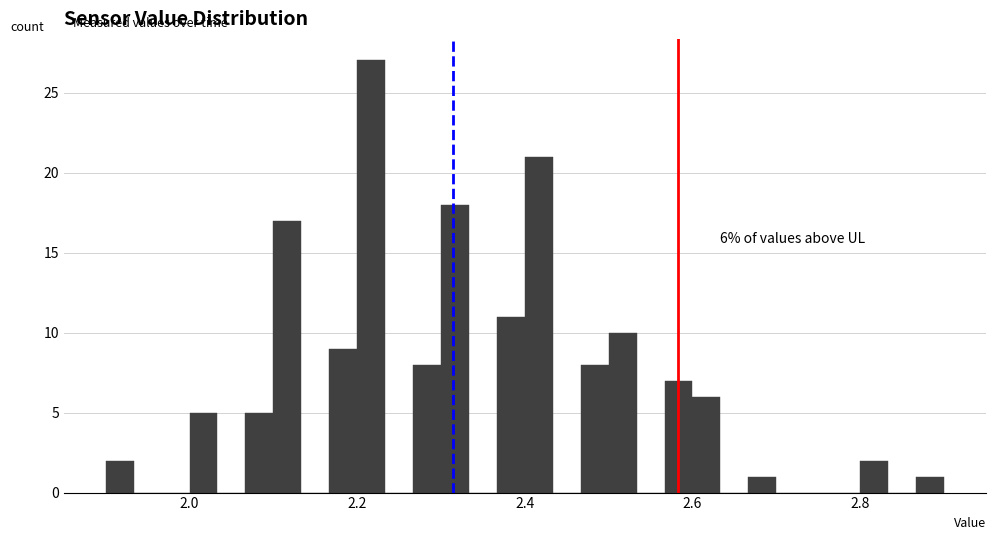

Read against the x-axis, roughly where is the centre of the tallest bar?

2.22